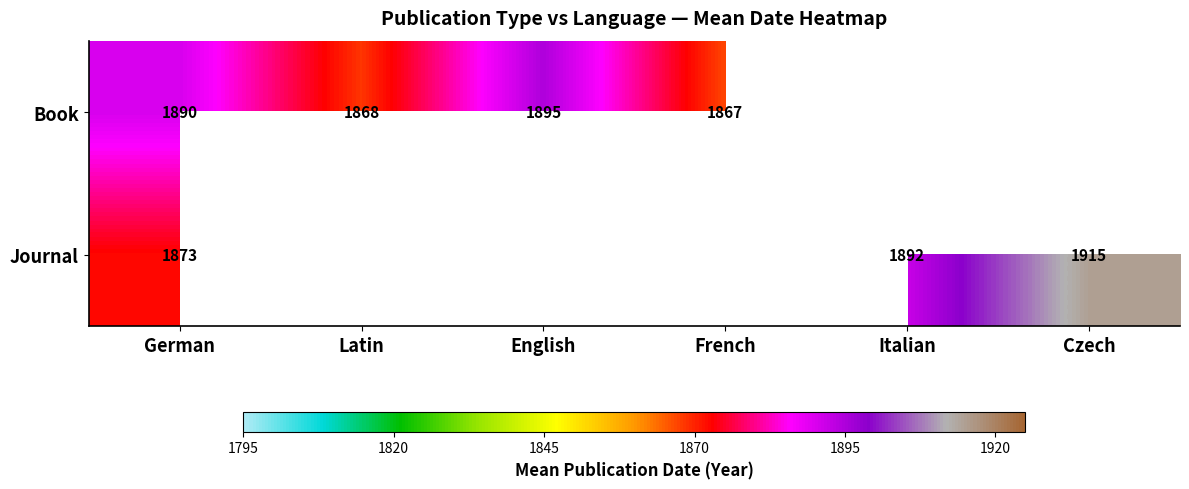

How many data points does each series have?

6